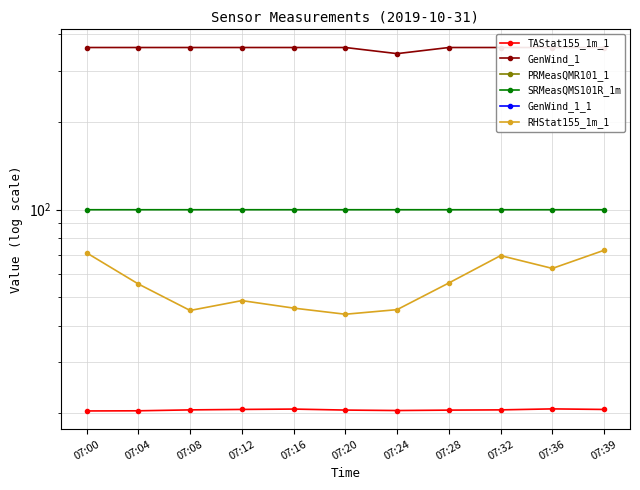

How many SRMeasQMS101R_1m values are between 99 and 100?

11